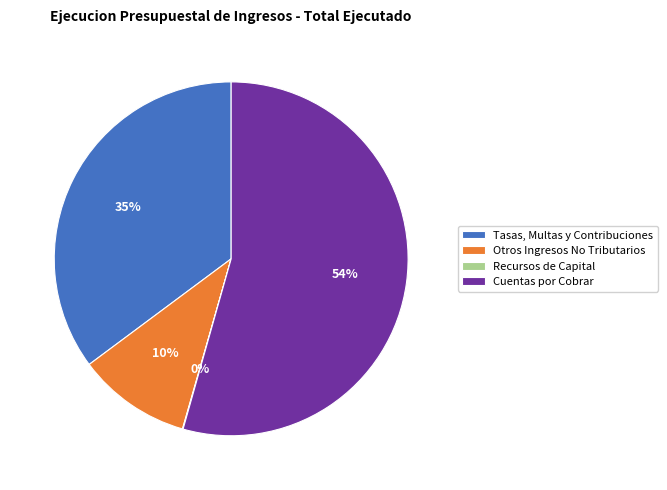

Approximately how many times larger is the value at Otros Ingresos No Tributarios compared to Cuentas por Cobrar?

0.2